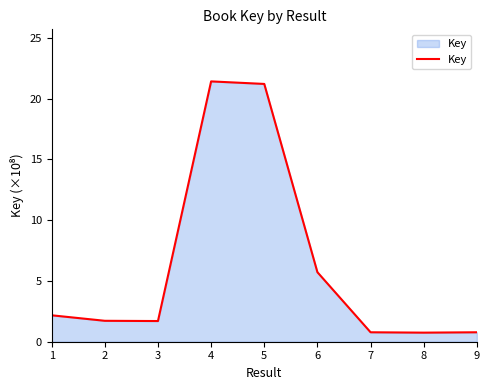

What is the change in value from 4 to 6?

-15.7